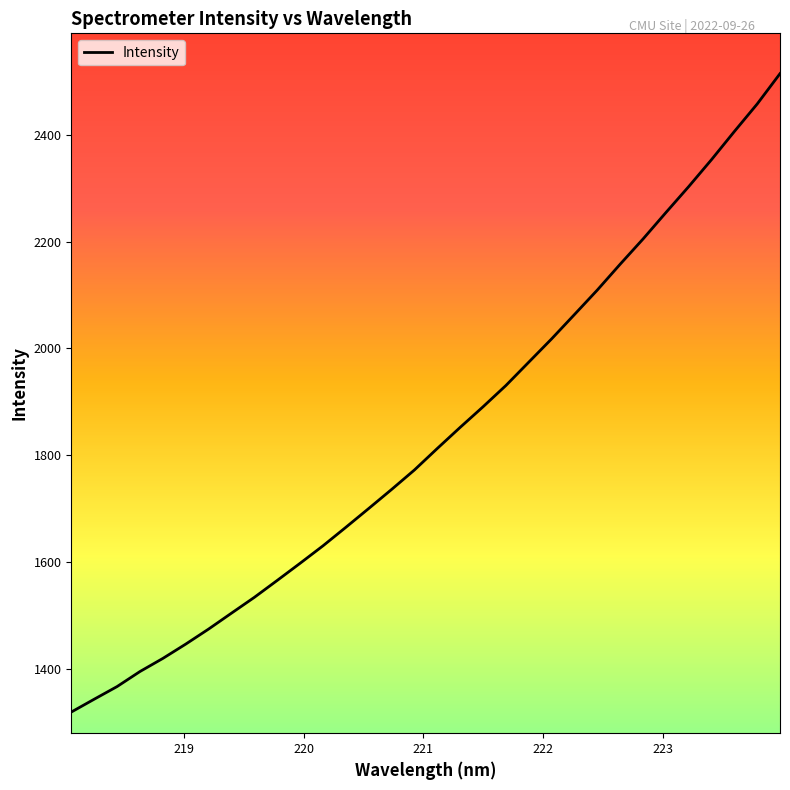

True or false: there are more than 2 points higher than both neighbors.

False